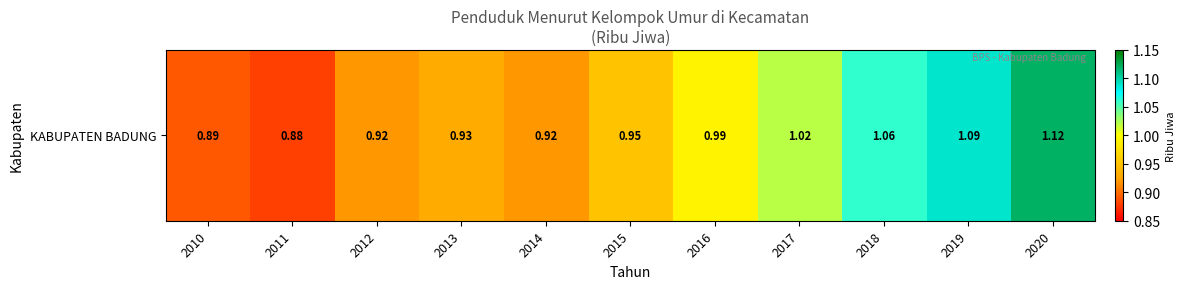

Is it true that the value at 2013 is 0.9?

True